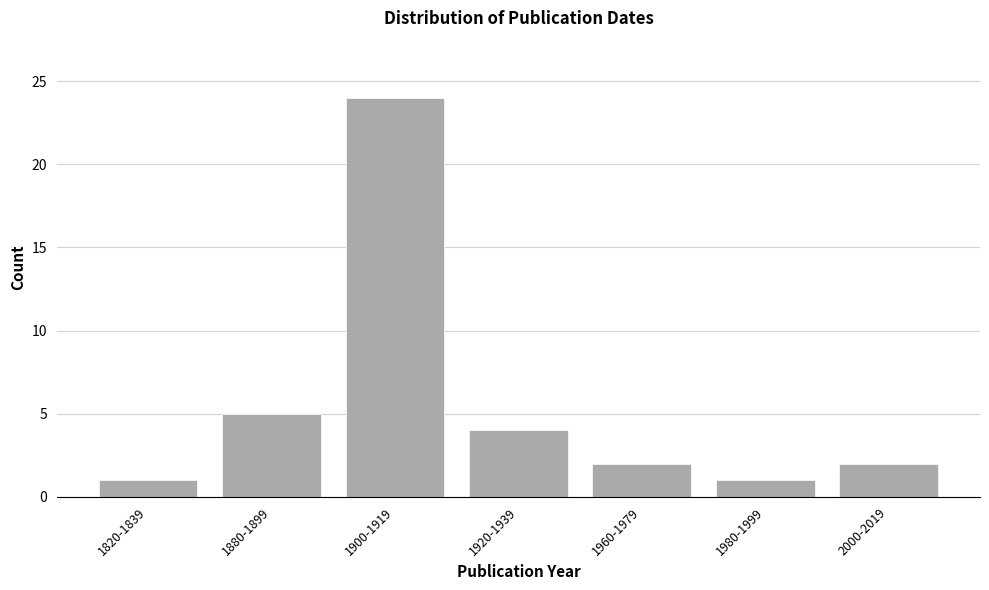

Reading left to right, what are all the values shown in this chart?

1	5	24	4	2	1	2